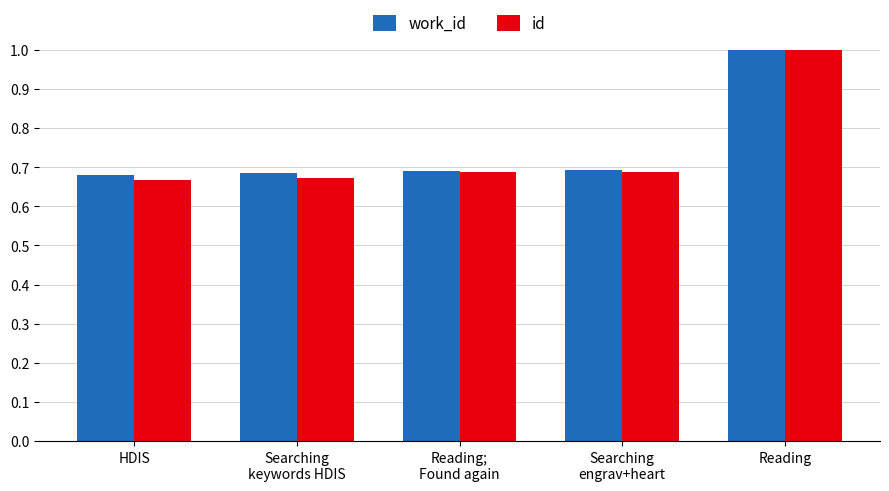

Rank the series at HDIS from highest to lowest value.

work_id, id